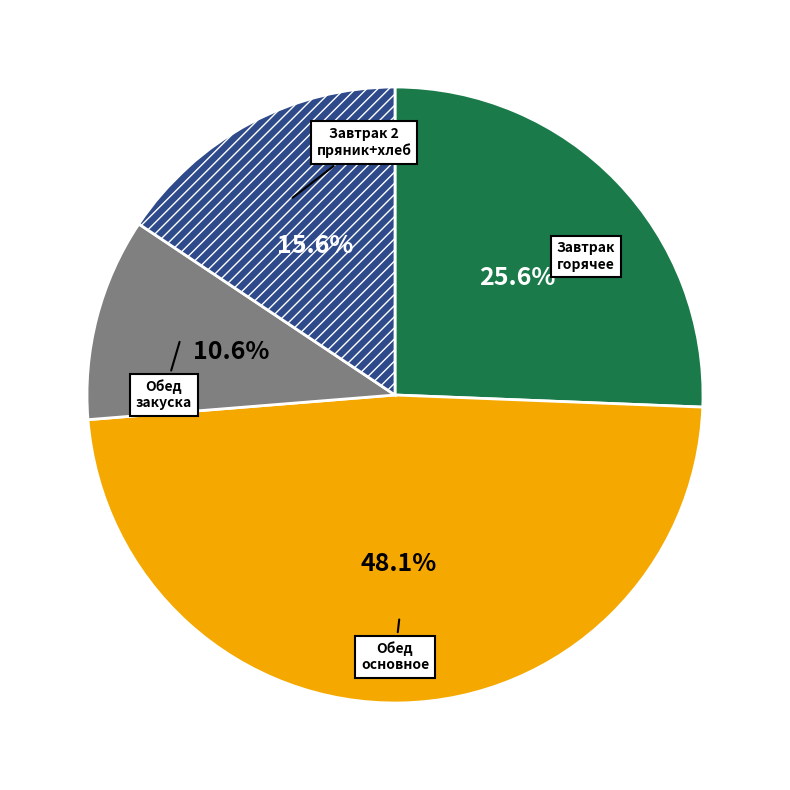

Is there a majority slice in this chart?

No